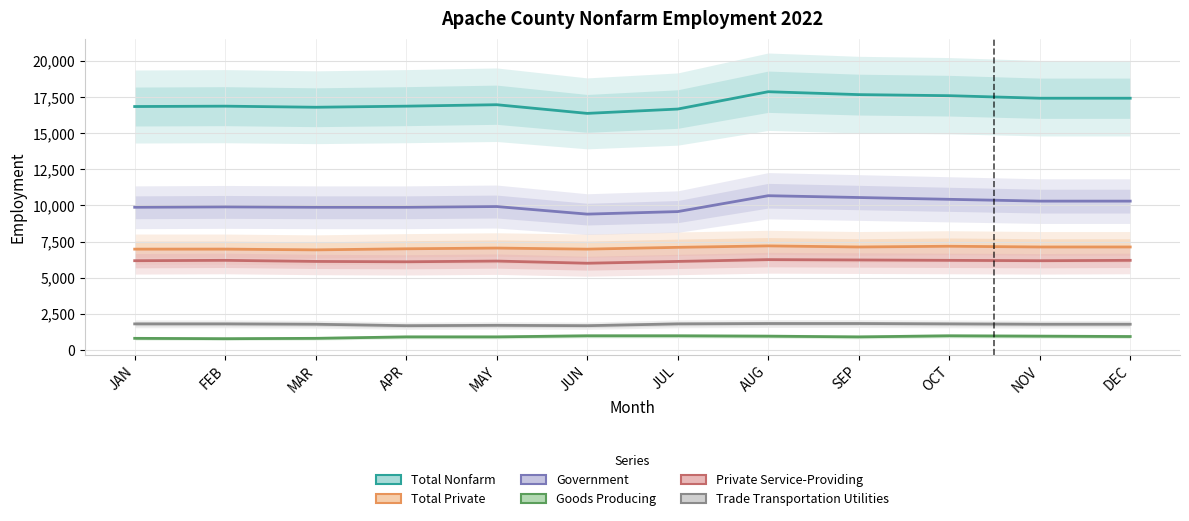

Between APR and SEP, which series saw the biggest shift?

Total Nonfarm